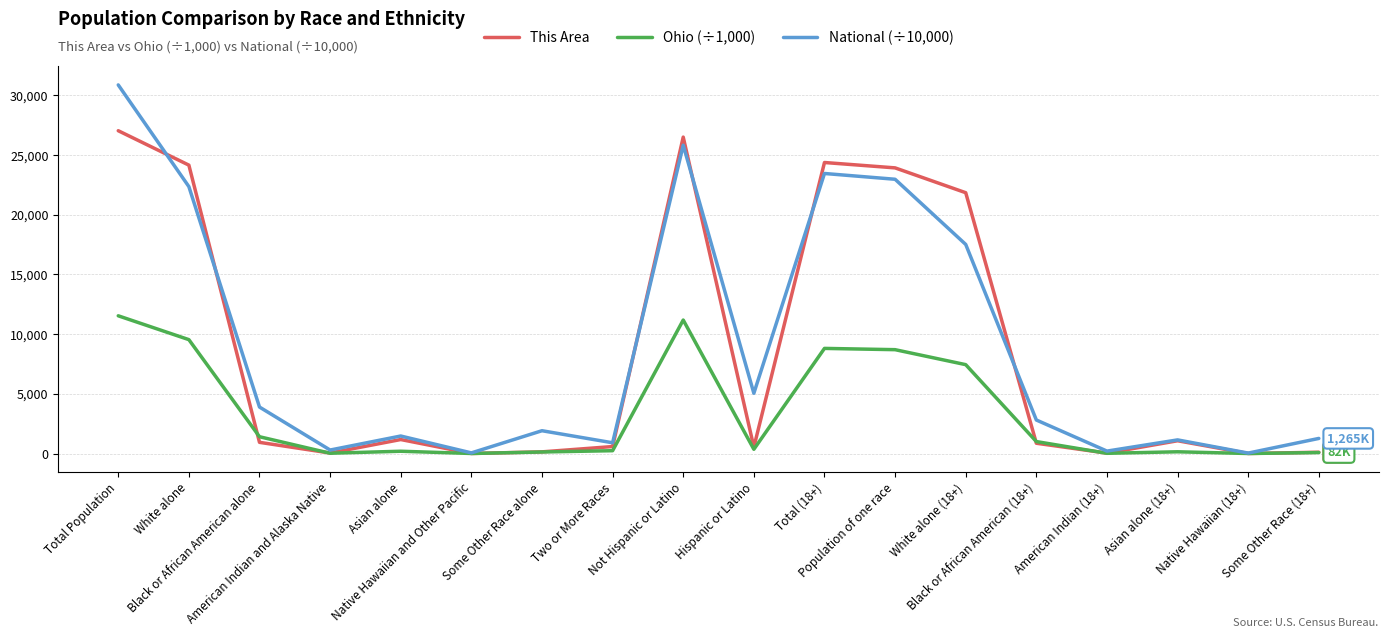

What is the difference between the maximum and second lowest values in the Ohio (÷1,000) series?

11532.4